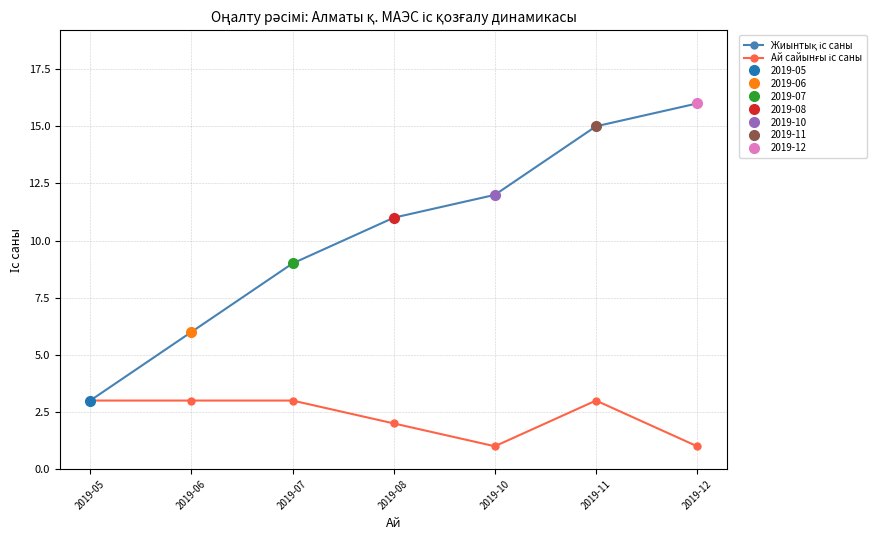

What is the total value across all series at 2019-08?

13